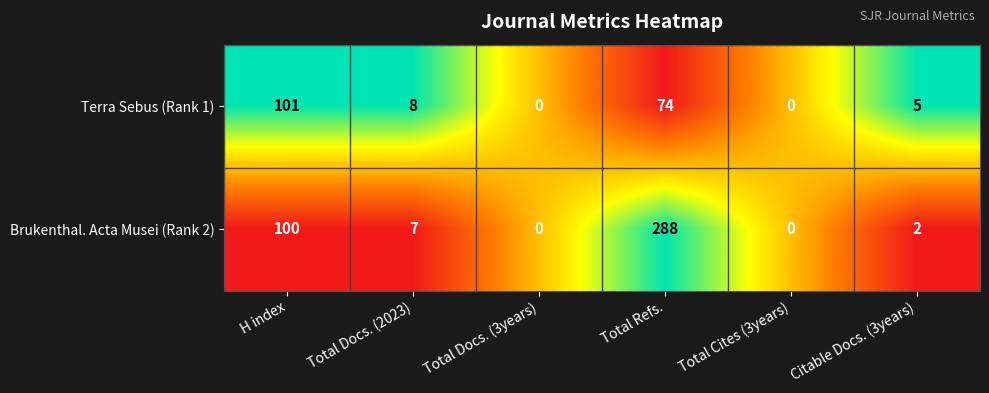

What is the total value across all series at Total Refs.?

362